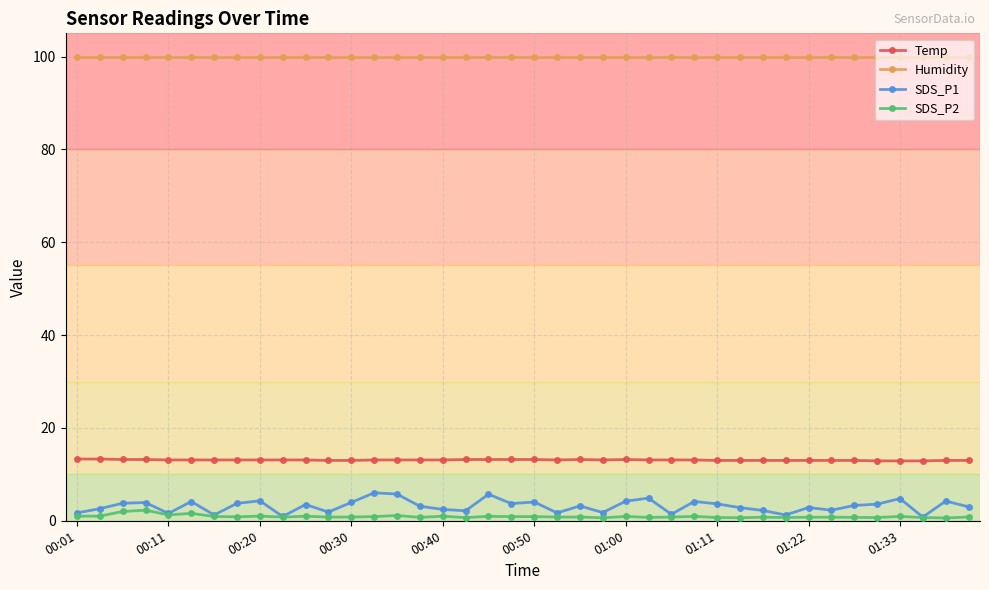

What are all the series names shown in the legend?

Temp, Humidity, SDS_P1, SDS_P2